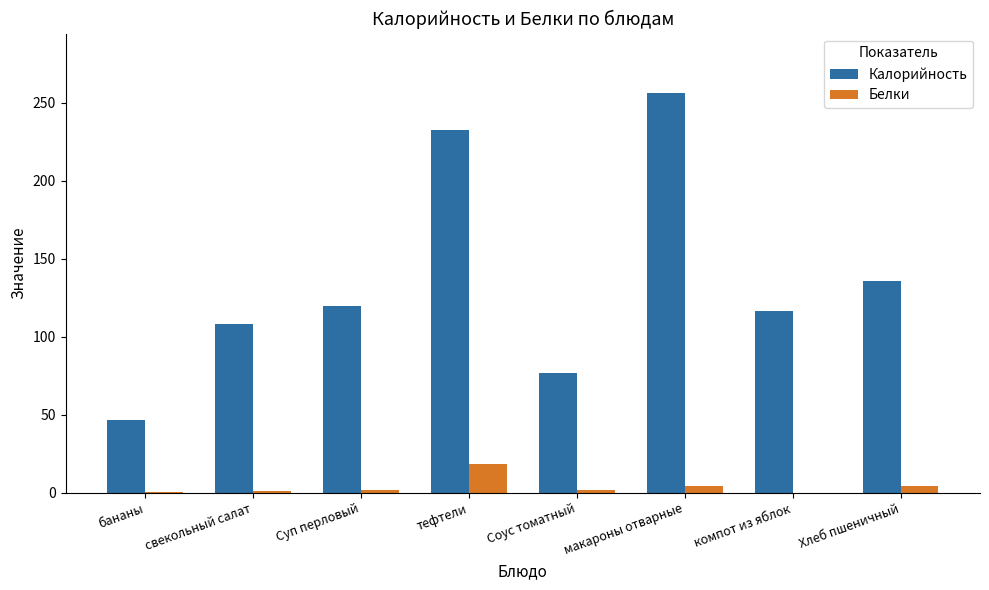

What is the sum of all Белки values?

32.3